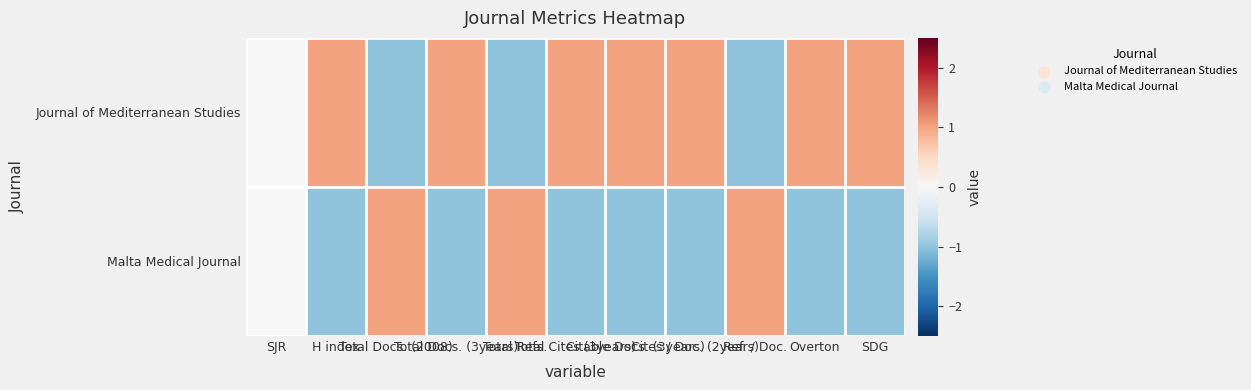

Reading left to right, transcribe all the data shown in this chart.

Journal of Mediterranean Studies: SJR=0	H index=1	Total Docs. (2008)=-1	Total Docs. (3years)=1	Total Refs.=-1	Total Cites (3years)=1	Citable Docs. (3years)=1	Cites / Doc. (2years)=1	Ref. / Doc.=-1	Overton=1	SDG=1
Malta Medical Journal: SJR=0	H index=-1	Total Docs. (2008)=1	Total Docs. (3years)=-1	Total Refs.=1	Total Cites (3years)=-1	Citable Docs. (3years)=-1	Cites / Doc. (2years)=-1	Ref. / Doc.=1	Overton=-1	SDG=-1